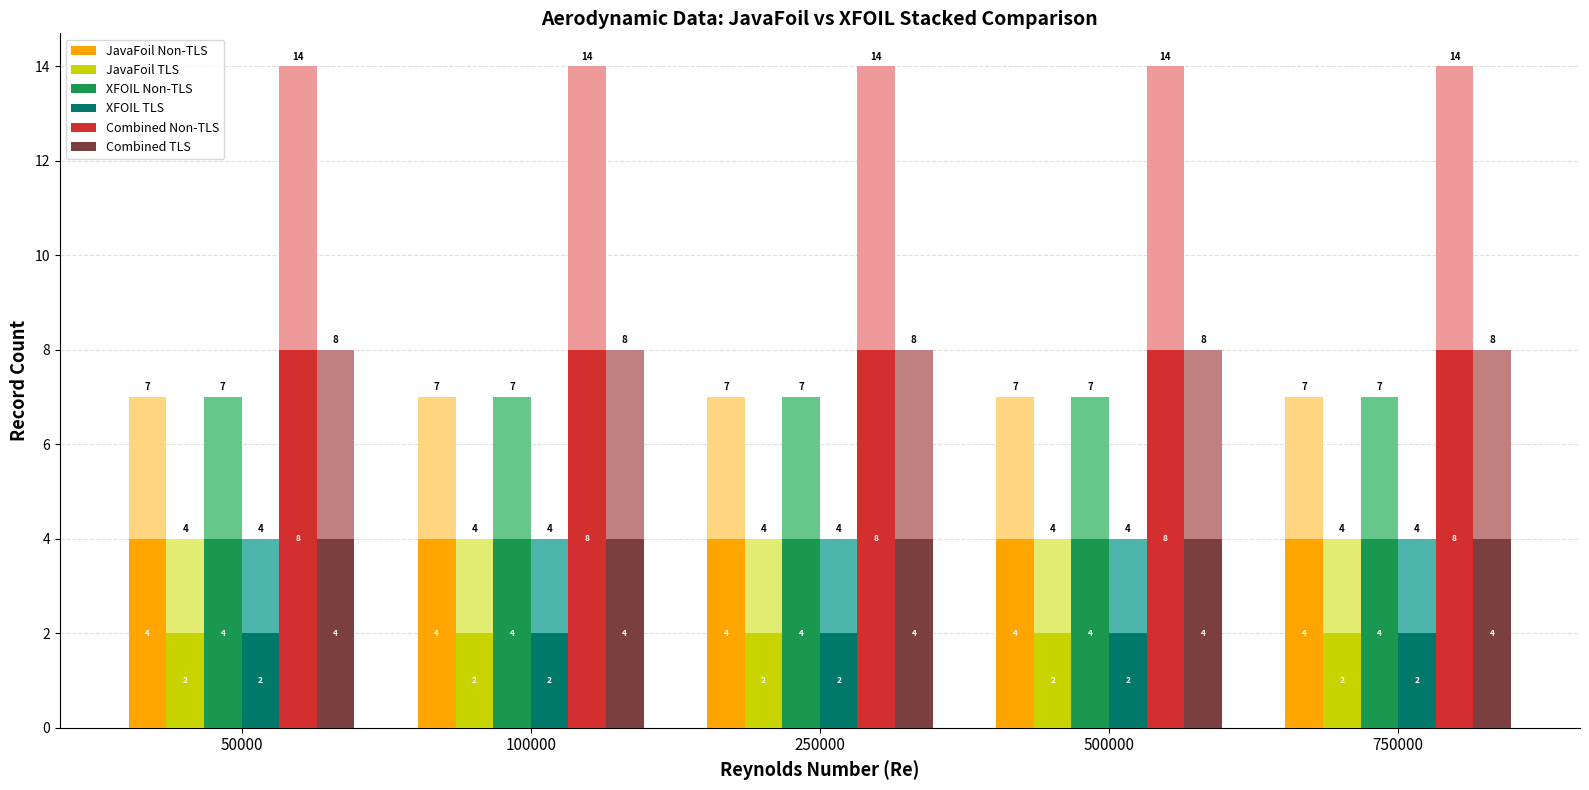

Which category has the lowest value across all series?

50000